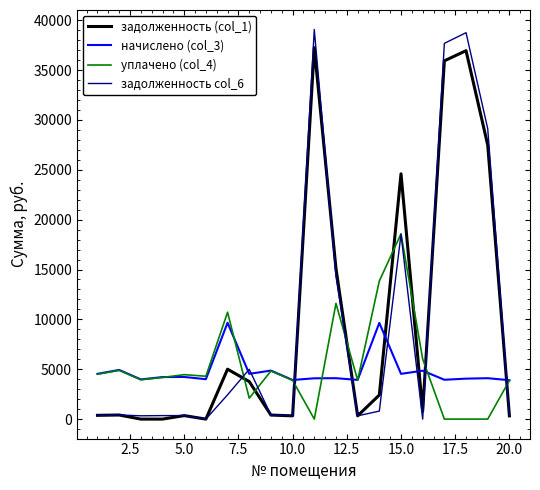

What is the maximum value shown in the chart?

39072.6